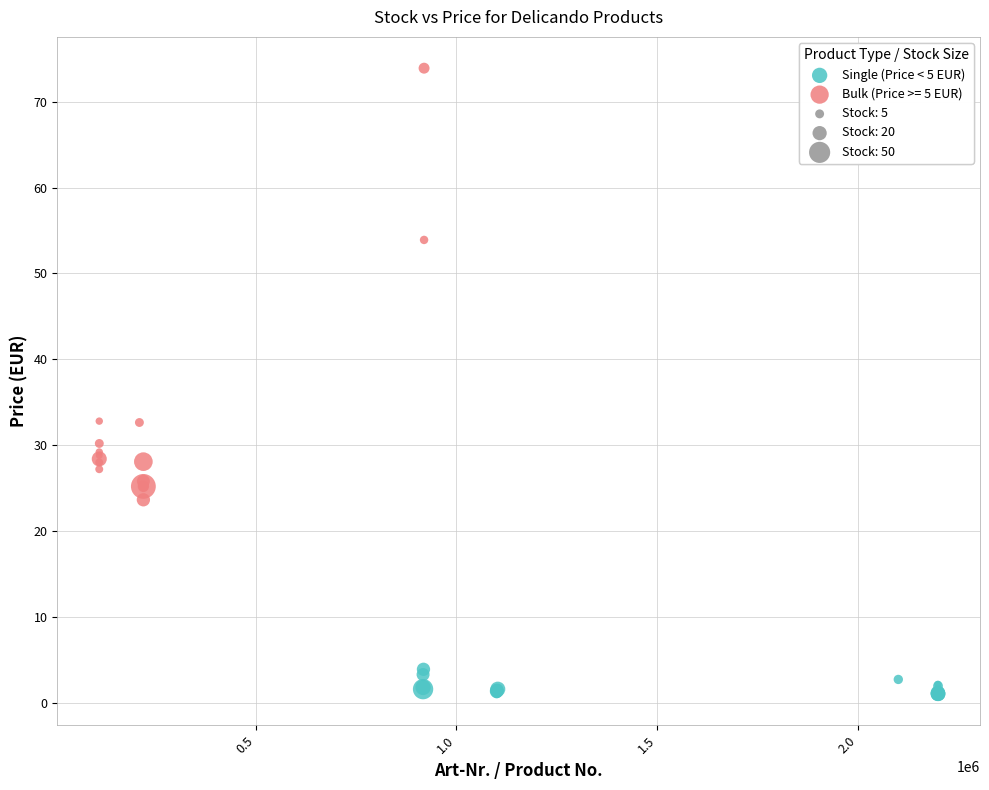

Which series contains the lowest Y value?

Single (Price < 5 EUR)